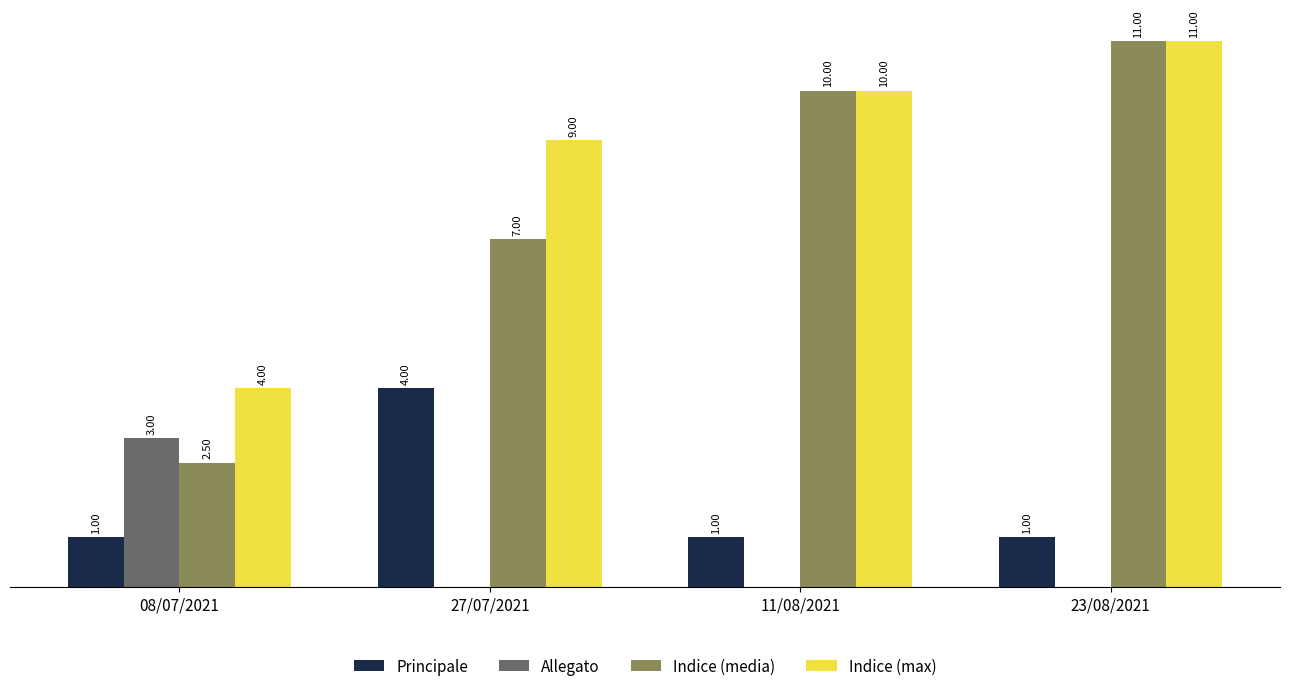

Is the value of Indice (max) at 27/07/2021 greater than the value of Principale at 11/08/2021?

Yes